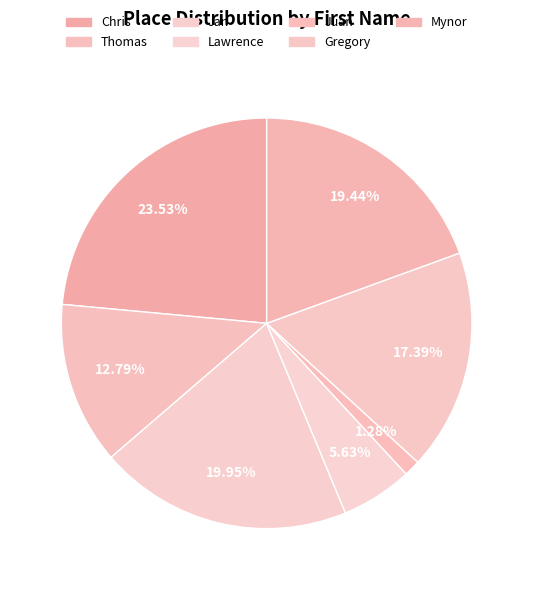

Count the number of slices in the pie.

7